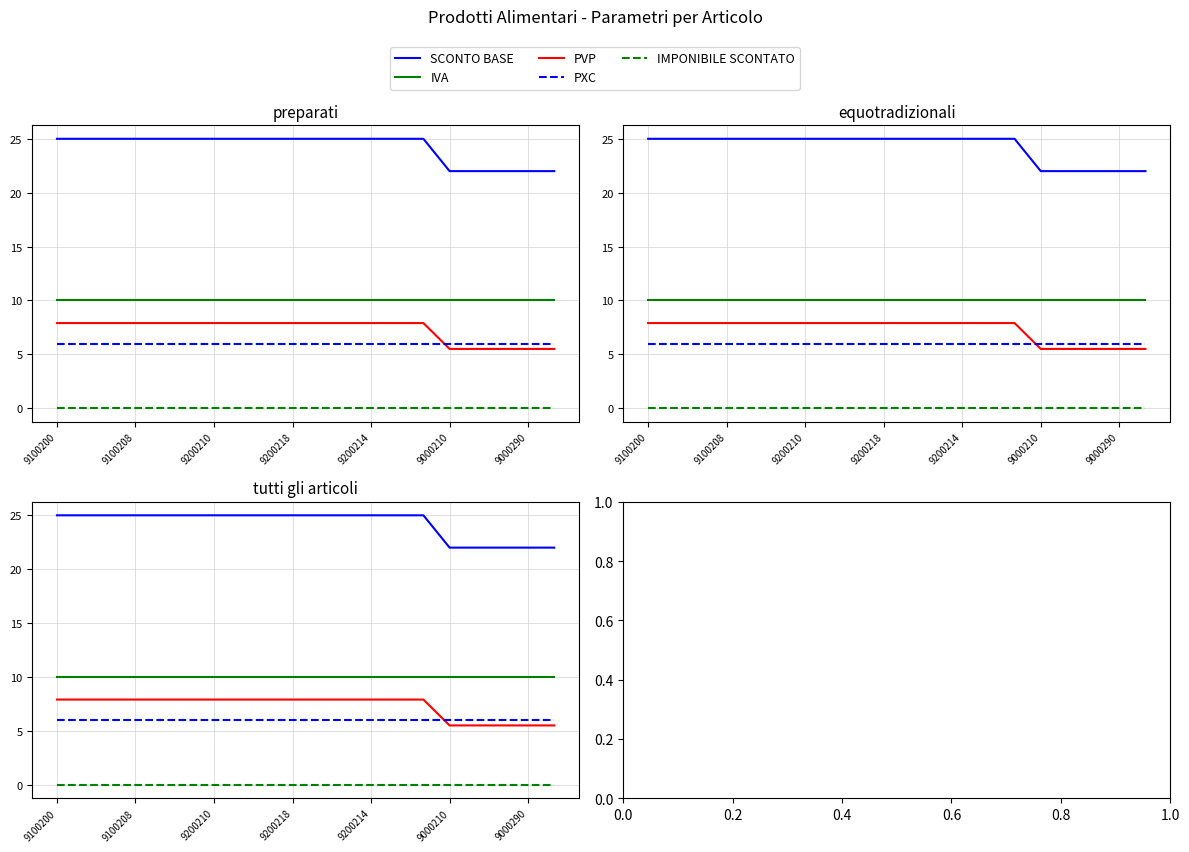

True or false: PVP has more than 2 points higher than both neighbors.

False